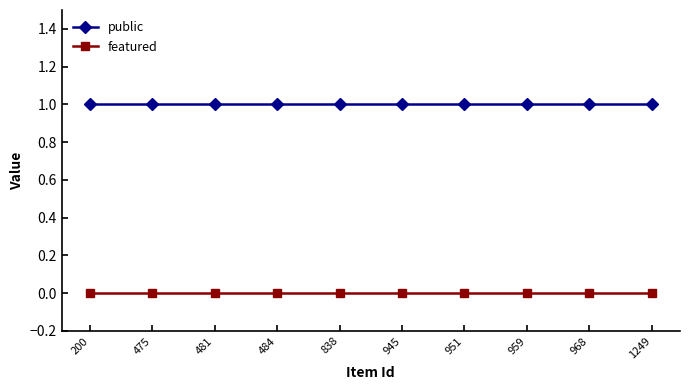

Which series has the largest total across all categories?

public